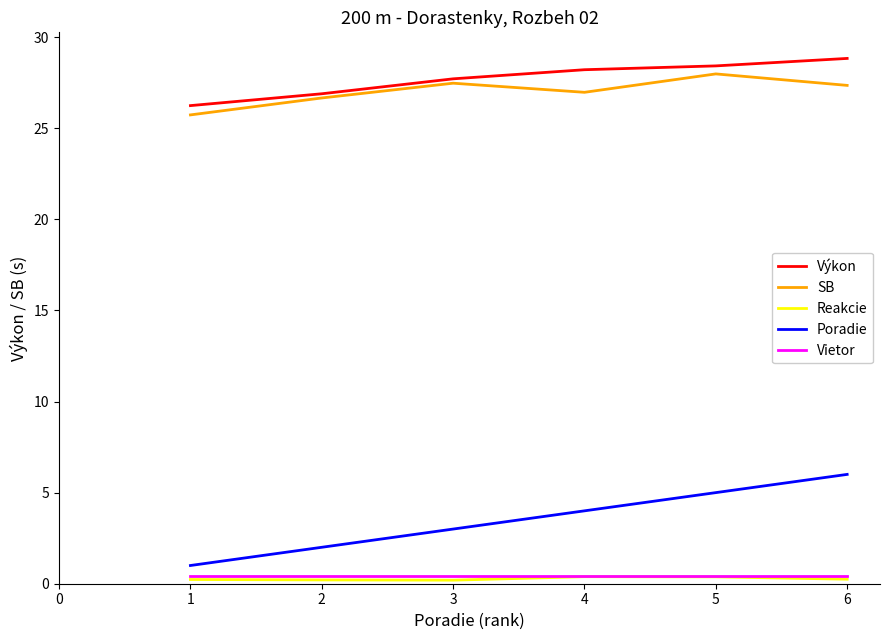

At how many categories does at least one series exceed 0?

6